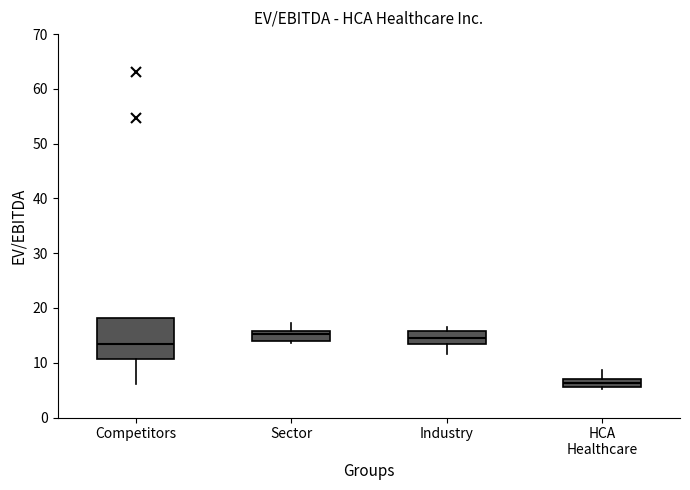

Where does the median line of the box for Industry sit on the y-axis? The values are not printed on the chart, so give them approximately, as read against the axis.

14